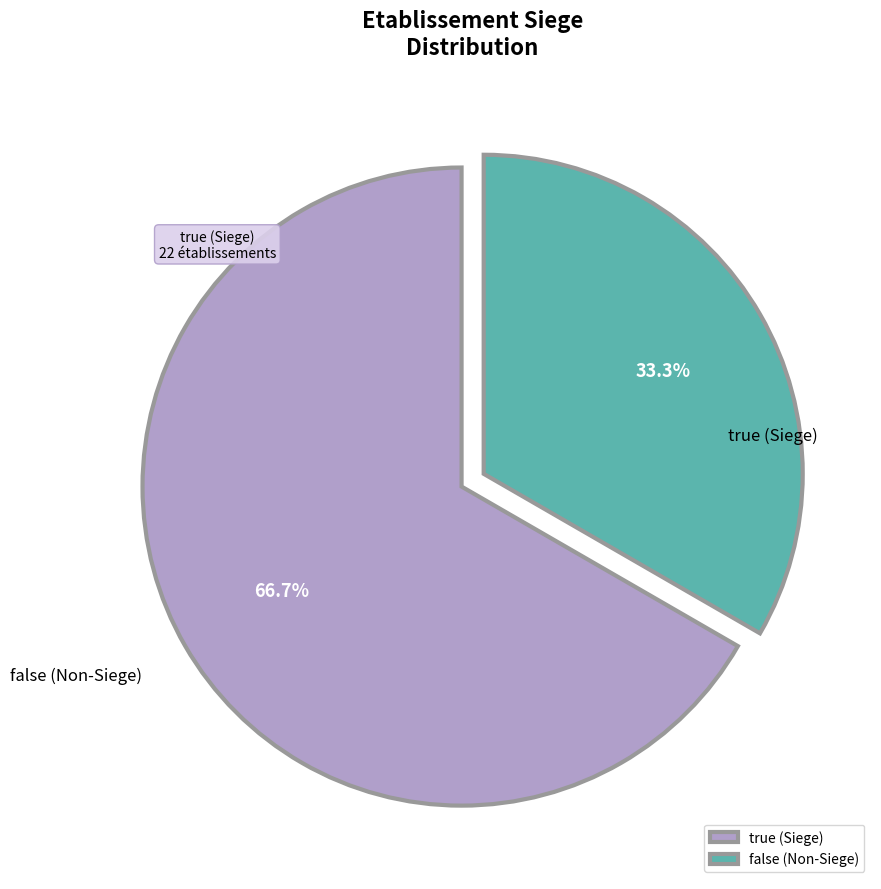

True or false: true accounts for 50% of the total.

False